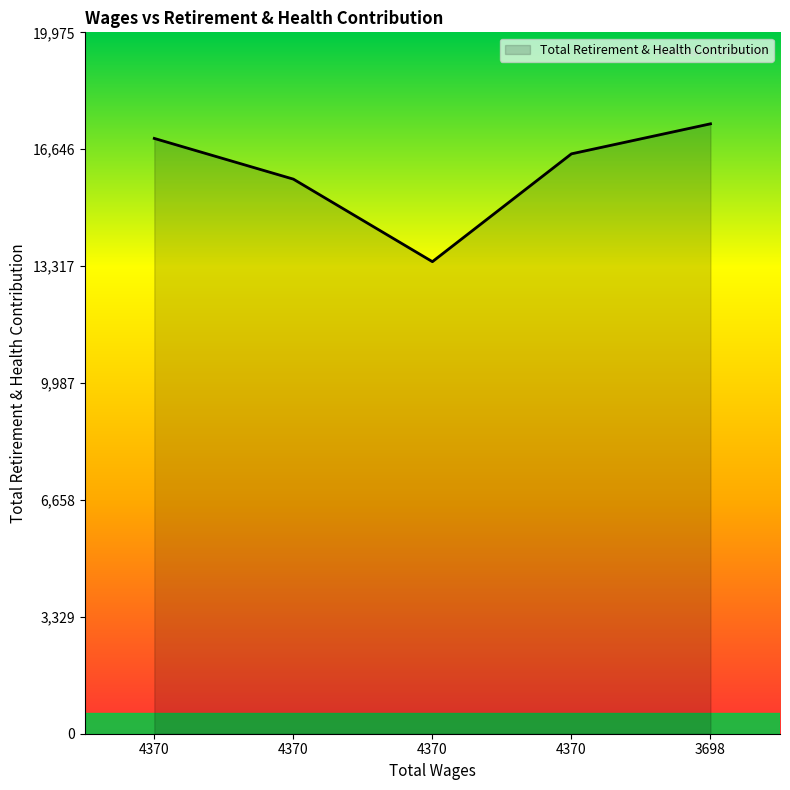

Rank the categories by value from lowest to highest.

4370.0, 4370.0, 4370.0, 4370.0, 3698.0